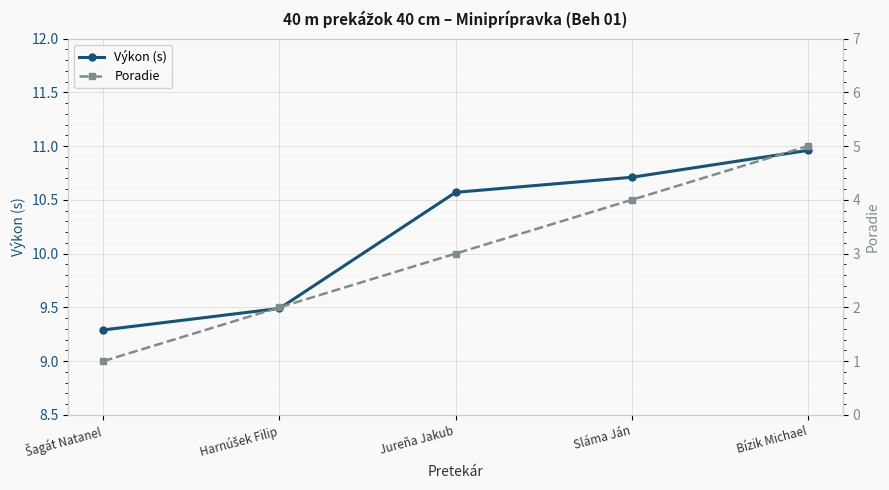

The Výkon (s) series shows 13.8 at Harnúšek Filip. True or false?

False